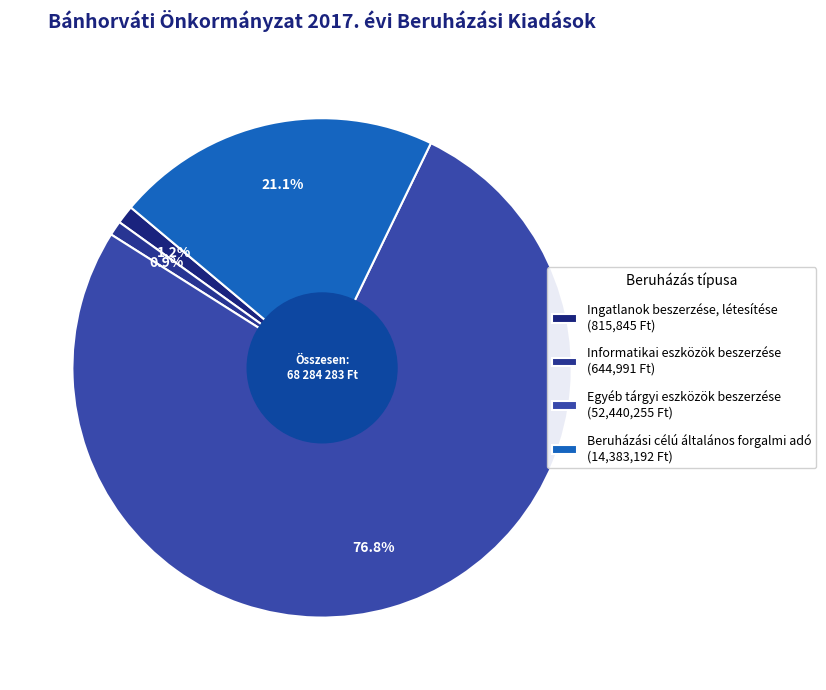

The Ingatlanok beszerzése, létesítése slice represents 11% of the pie. True or false?

False